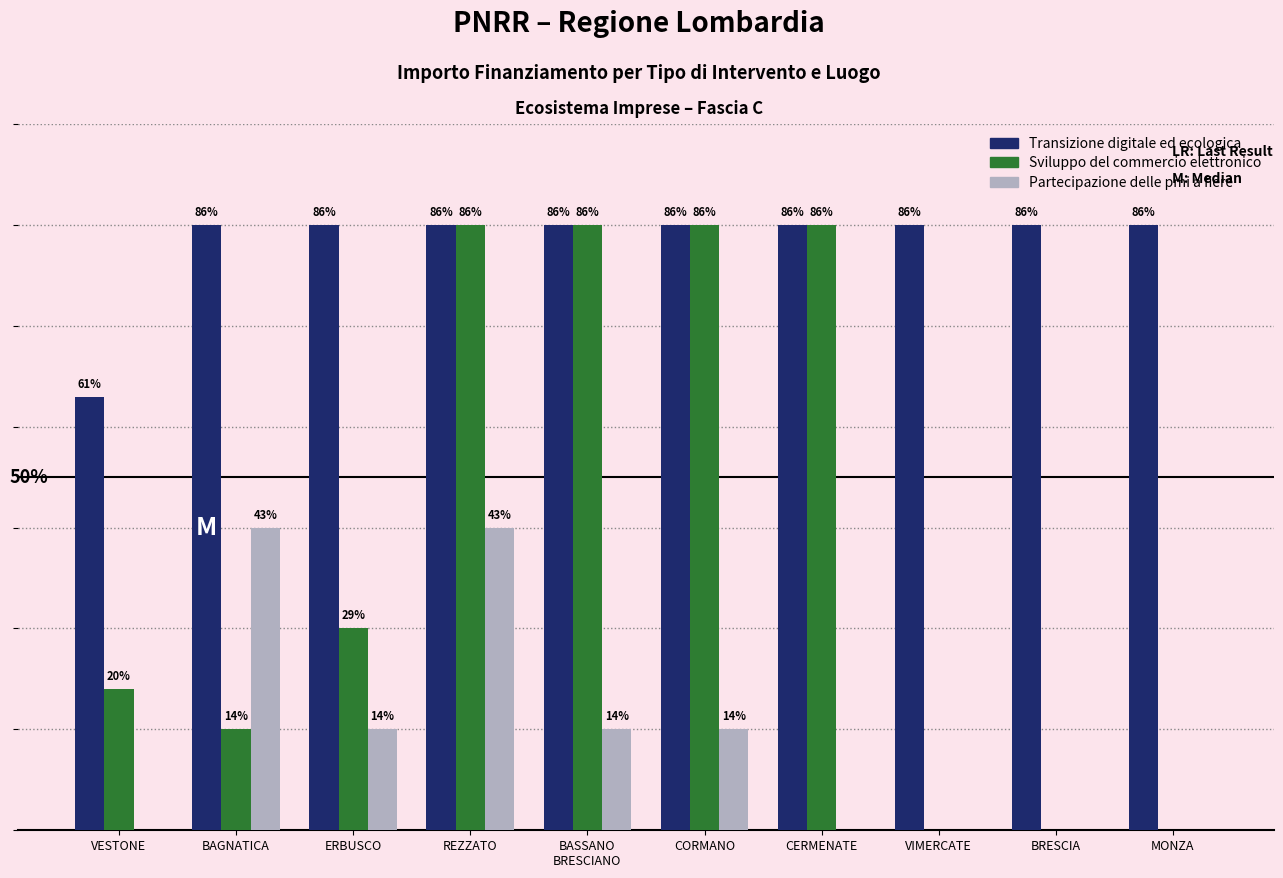

Does the chart contain stacked bars?

No